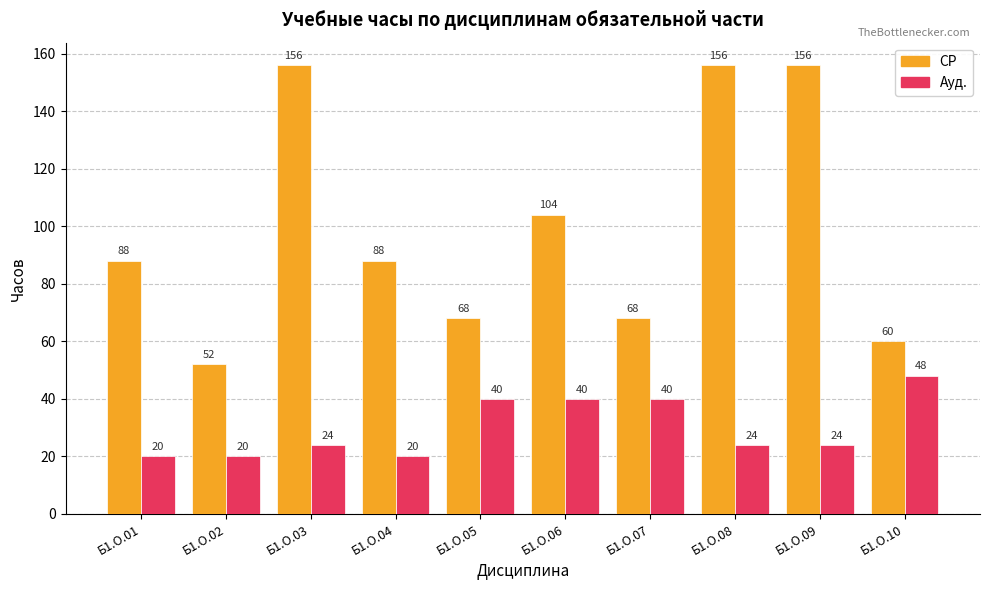

Is the value of СР at Б1.О.09 greater than the value of Ауд. at Б1.О.08?

Yes